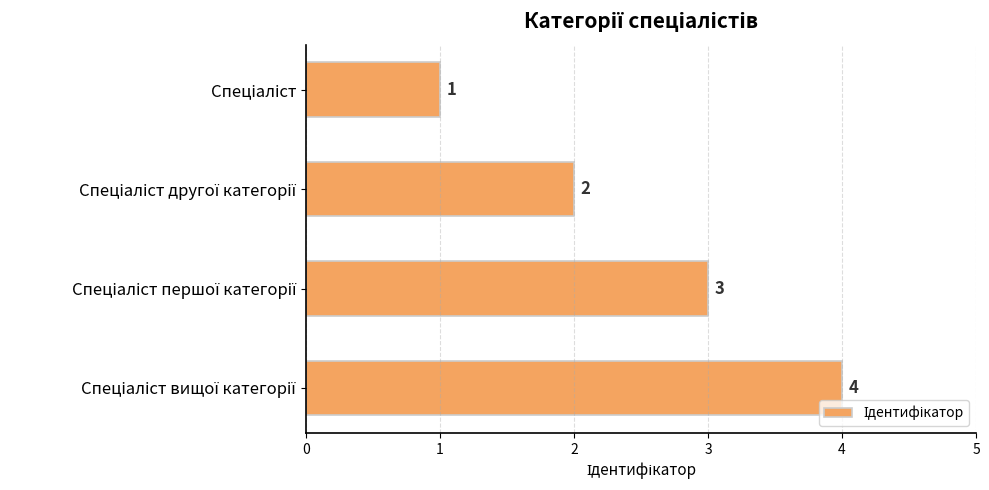

What is the sum of all values?

10